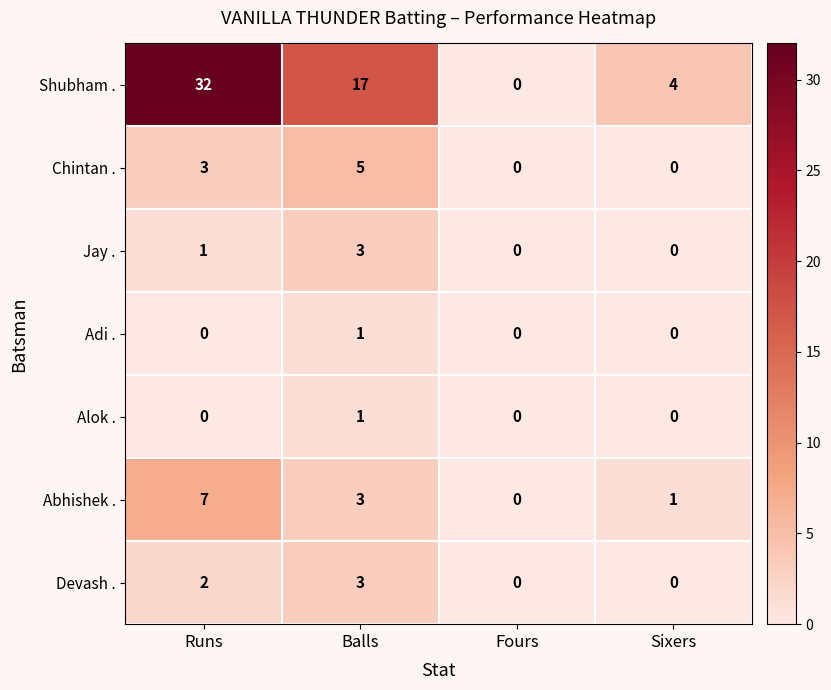

How many values in the Chintan . series are below 3?

2